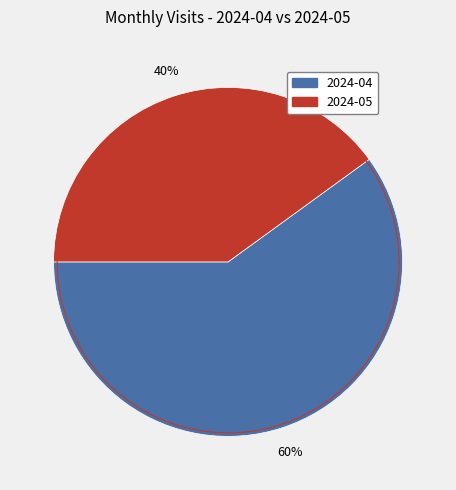

To the nearest percent, what is the combined percentage of 2024-05 and 2024-04?

100%